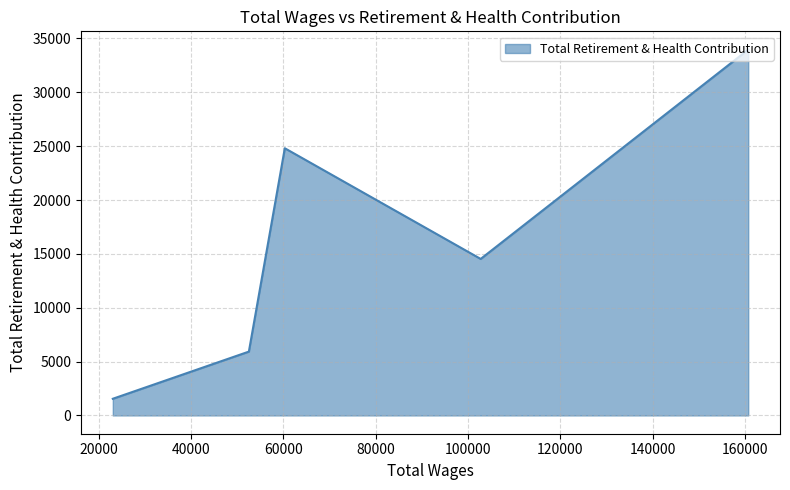

The value at 160732.0 is 58652. True or false?

False